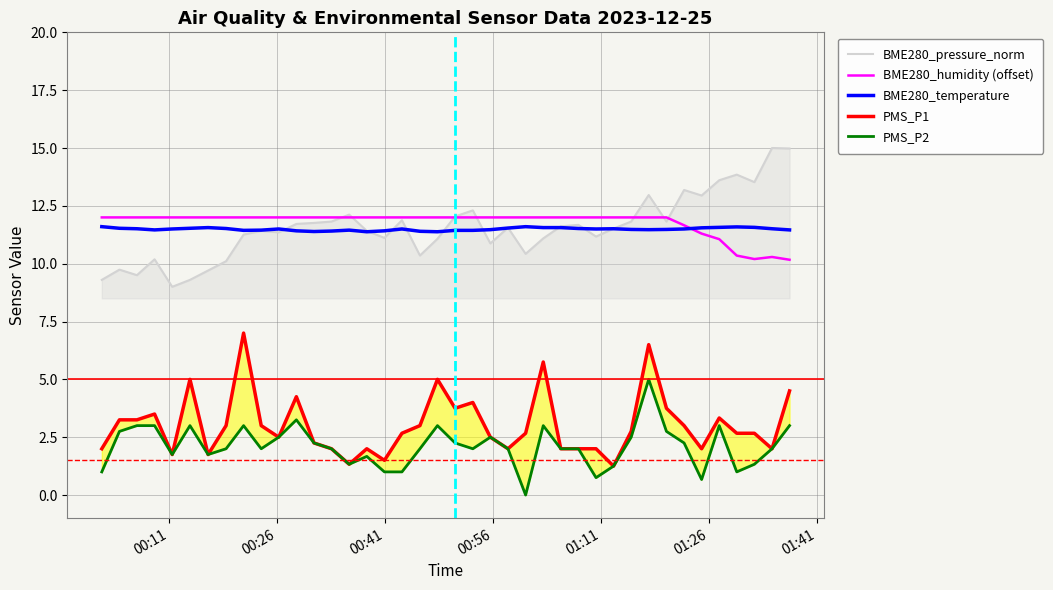

Reading right to left, transcribe all the data shown in this chart.

BME280_pressure_norm: 15.0	15.0	13.5	13.8	13.6	12.9	13.2	11.8	13.0	11.8	11.5	11.2	11.7	11.6	11.1	10.4	11.6	10.9	12.3	12.0	11.1	10.4	11.9	11.1	11.4	12.1	11.8	11.8	11.7	11.4	11.4	11.3	10.1	9.7	9.3	9.0	10.2	9.5	9.7	9.3
BME280_humidity (offset): 10.2	10.3	10.2	10.3	11.1	11.3	11.7	12.0	12.0	12.0	12.0	12.0	12.0	12.0	12.0	12.0	12.0	12.0	12.0	12.0	12.0	12.0	12.0	12.0	12.0	12.0	12.0	12.0	12.0	12.0	12.0	12.0	12.0	12.0	12.0	12.0	12.0	12.0	12.0	12.0
BME280_temperature: 11.5	11.5	11.6	11.6	11.6	11.6	11.5	11.5	11.5	11.5	11.5	11.5	11.5	11.6	11.6	11.6	11.5	11.5	11.4	11.4	11.4	11.4	11.5	11.4	11.4	11.4	11.4	11.4	11.4	11.5	11.4	11.4	11.5	11.6	11.5	11.5	11.5	11.5	11.5	11.6
PMS_P1: 4.5	2.0	2.7	2.7	3.3	2.0	3.0	3.8	6.5	2.8	1.2	2.0	2.0	2.0	5.8	2.7	2.0	2.5	4.0	3.8	5.0	3.0	2.7	1.5	2.0	1.3	2.0	2.2	4.2	2.5	3.0	7.0	3.0	1.8	5.0	1.8	3.5	3.2	3.2	2.0
PMS_P2: 3.0	2.0	1.3	1.0	3.0	0.7	2.2	2.8	5.0	2.5	1.2	0.8	2.0	2.0	3.0	0.0	2.0	2.5	2.0	2.2	3.0	2.0	1.0	1.0	1.7	1.3	2.0	2.2	3.2	2.5	2.0	3.0	2.0	1.8	3.0	1.8	3.0	3.0	2.8	1.0